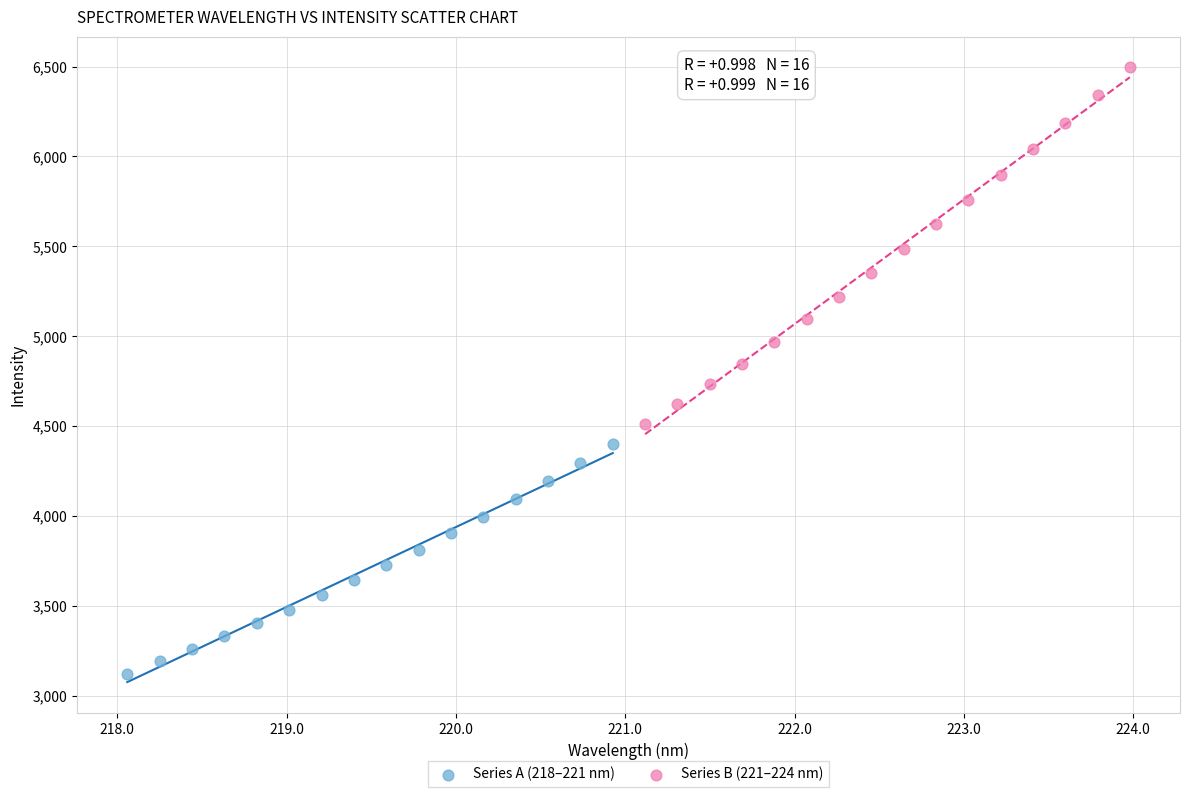

Which series reaches the maximum Y coordinate?

Series B (221–224 nm)